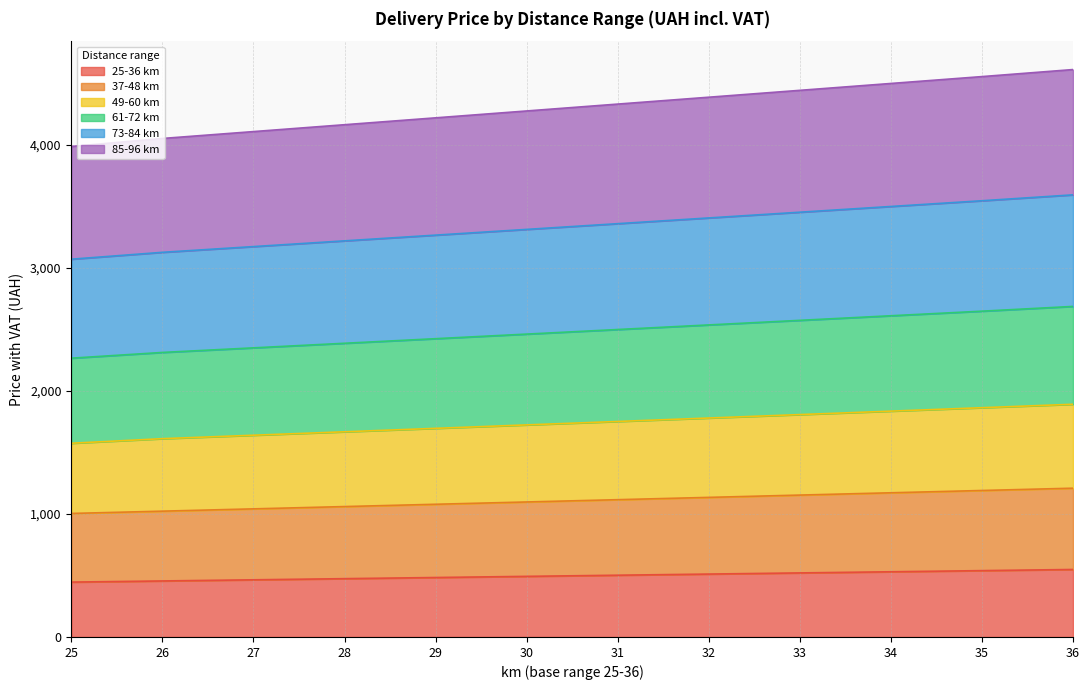

What is the total value across all series at 34?

4500.2